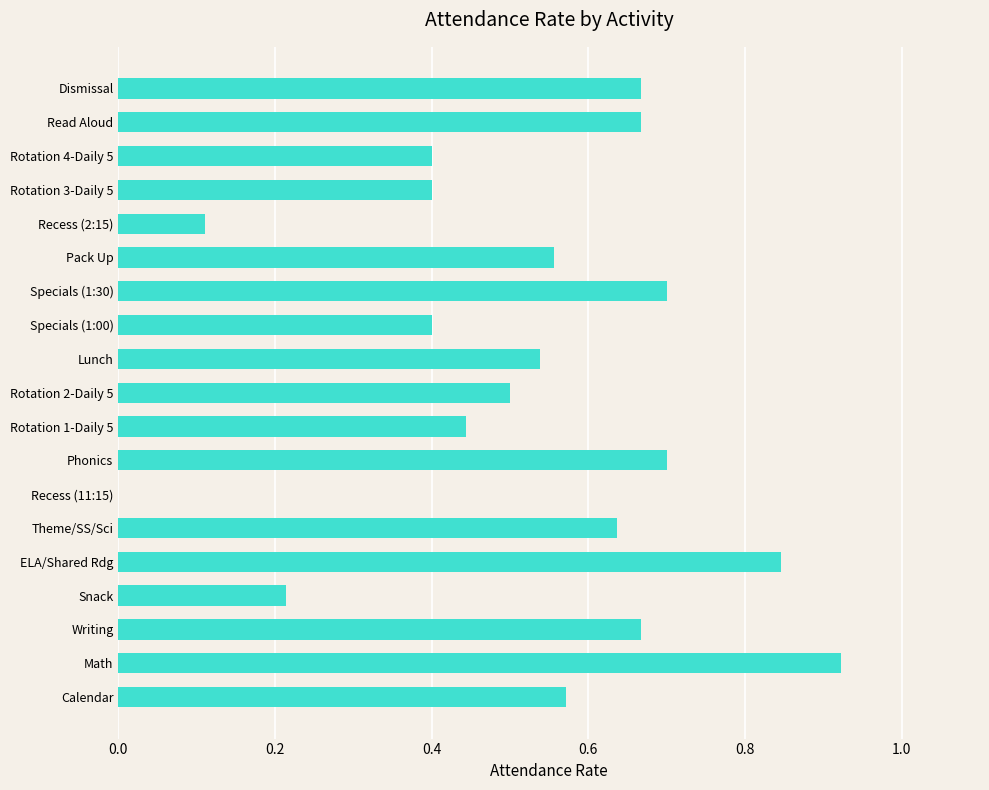

Between Theme/SS/Sci and Recess (2:15), which is larger?

Theme/SS/Sci